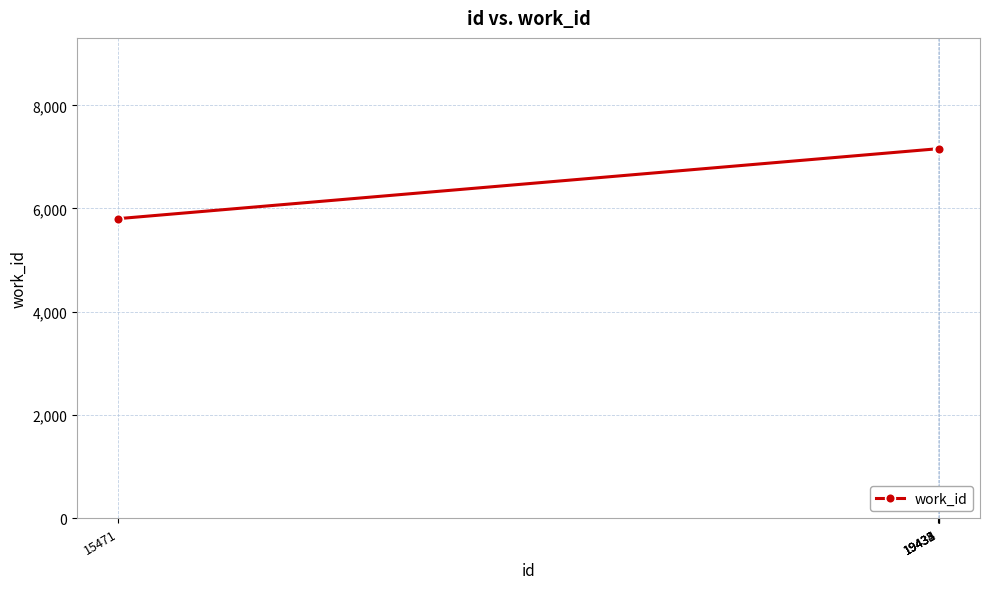

What is the ratio of the value at 19432 to the value at 19433?

1.0